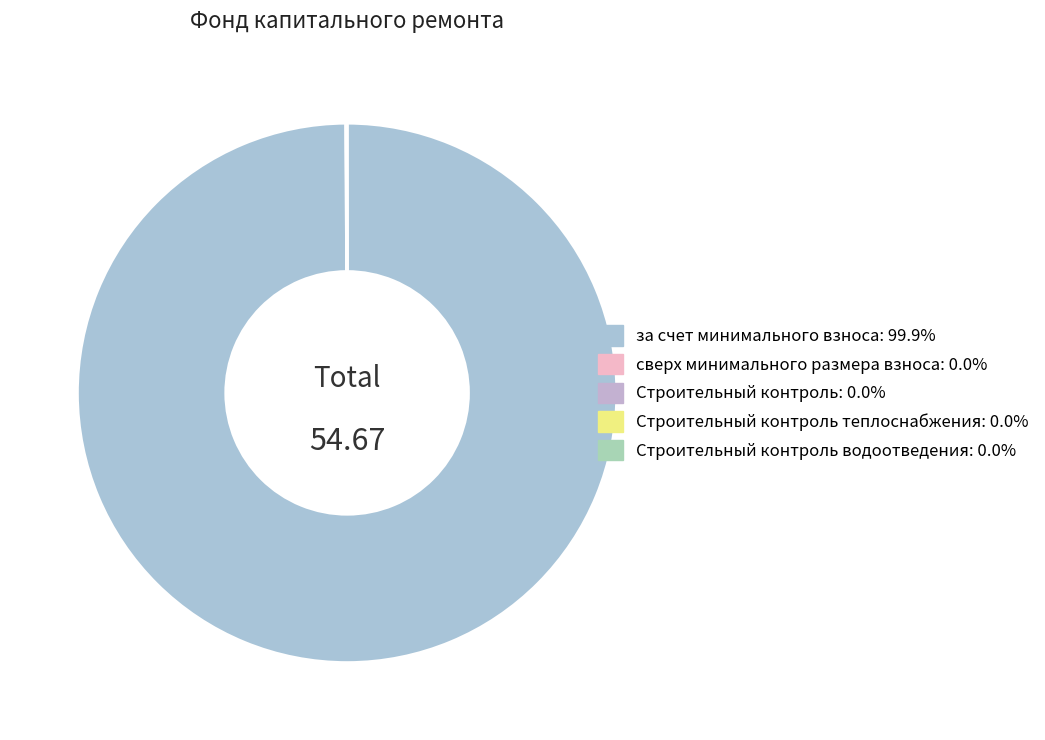

Rank the categories by value from lowest to highest.

сверх минимального размера взноса, Строительный контроль, Строительный контроль теплоснабжения, Строительный контроль водоотведения, за счет минимального взноса